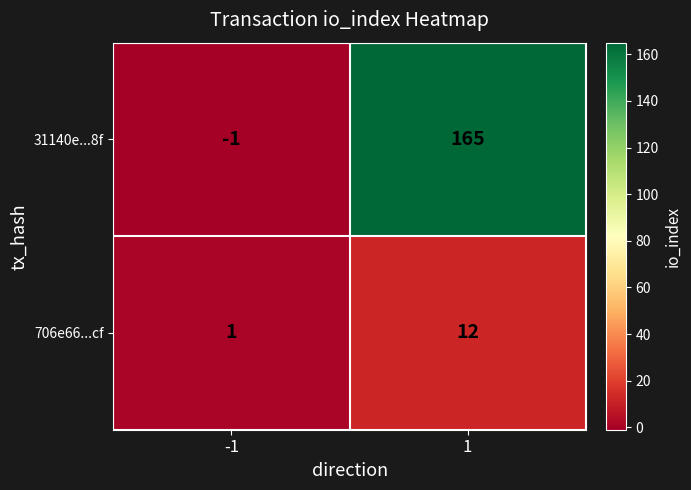

At how many categories does at least one series exceed 125?

1